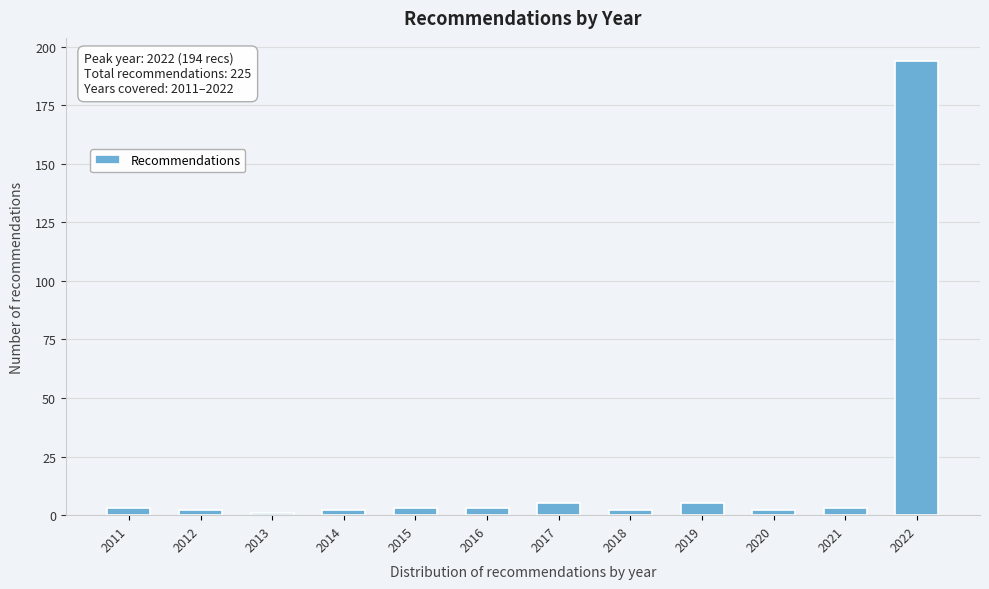

Reading left to right, transcribe all the data shown in this chart.

2011=3	2012=2	2013=1	2014=2	2015=3	2016=3	2017=5	2018=2	2019=5	2020=2	2021=3	2022=194